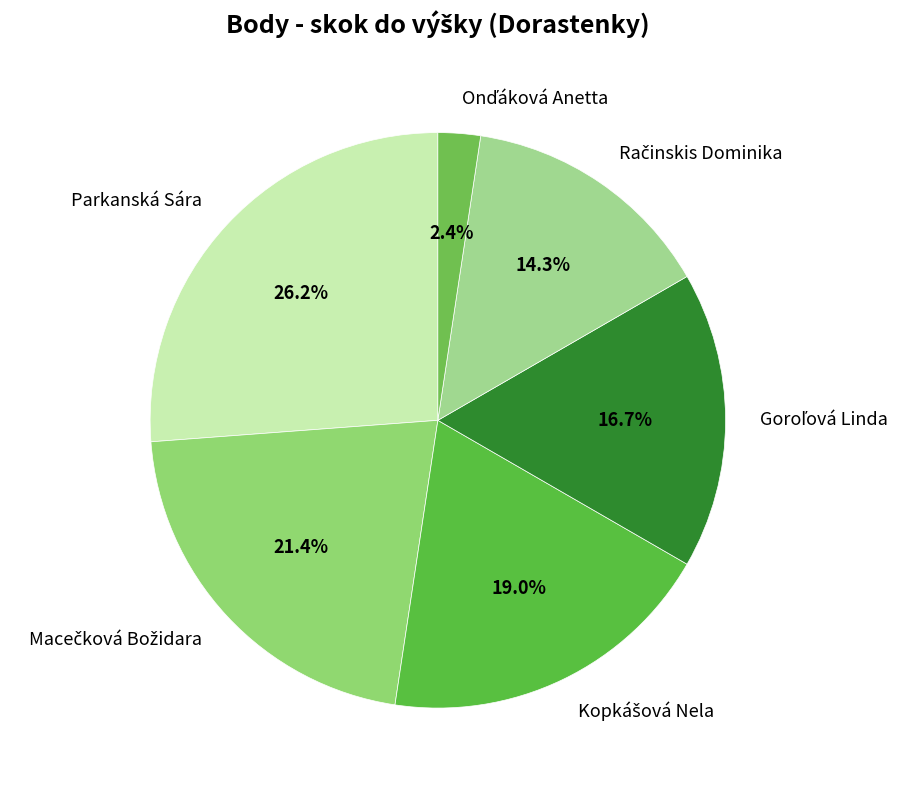

Which slice is the largest?

Parkanská Sára